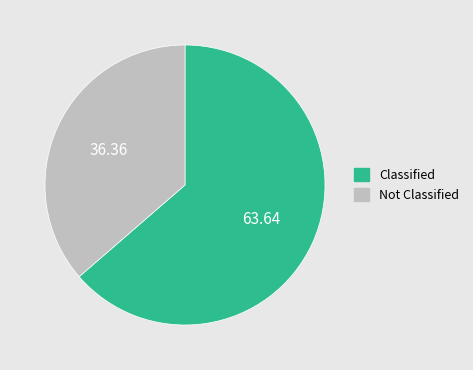

Approximately how many times larger is the value at Not Classified compared to Classified?

0.6